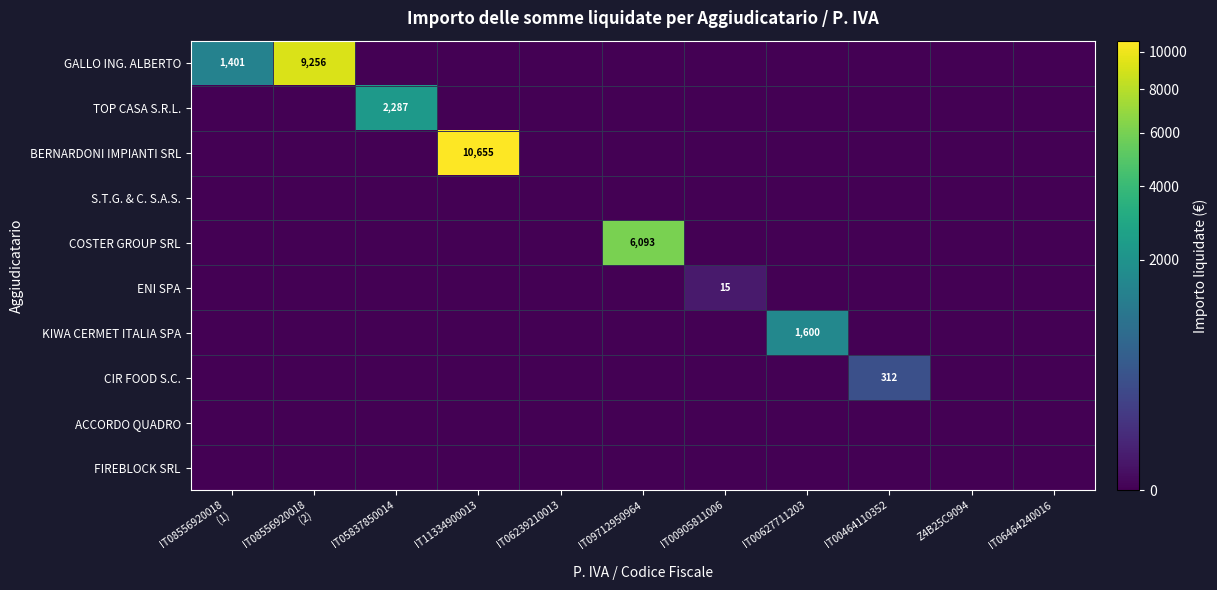

At IT08556920018 (2), list the series in order from smallest to largest.

TOP CASA S.R.L., BERNARDONI IMPIANTI SRL, S.T.G. & C. S.A.S., COSTER GROUP SRL, ENI SPA, KIWA CERMET ITALIA SPA, CIR FOOD S.C., ACCORDO QUADRO, FIREBLOCK SRL, GALLO ING. ALBERTO